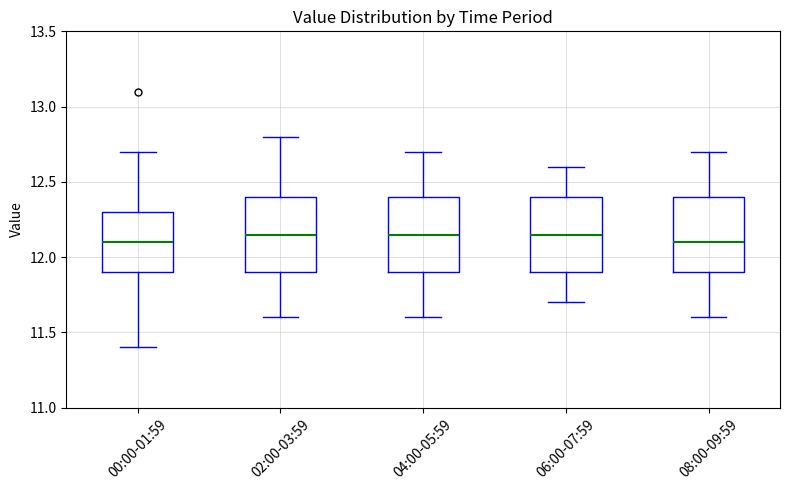

Where does the median line of the box for 08:00-09:59 sit on the y-axis? The values are not printed on the chart, so give them approximately, as read against the axis.

12.10